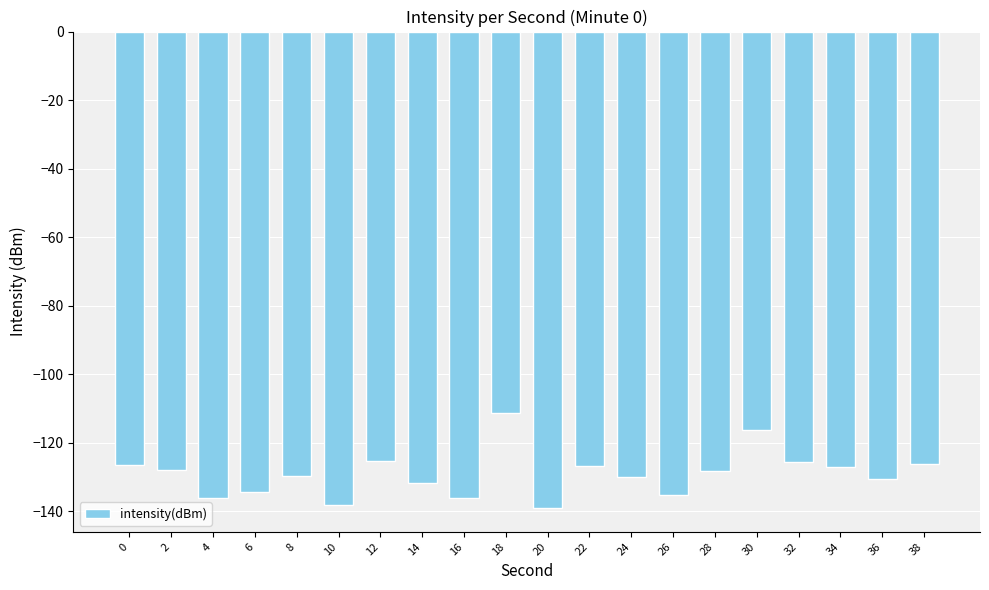

Is it true that the value at 8 is -129.8?

True